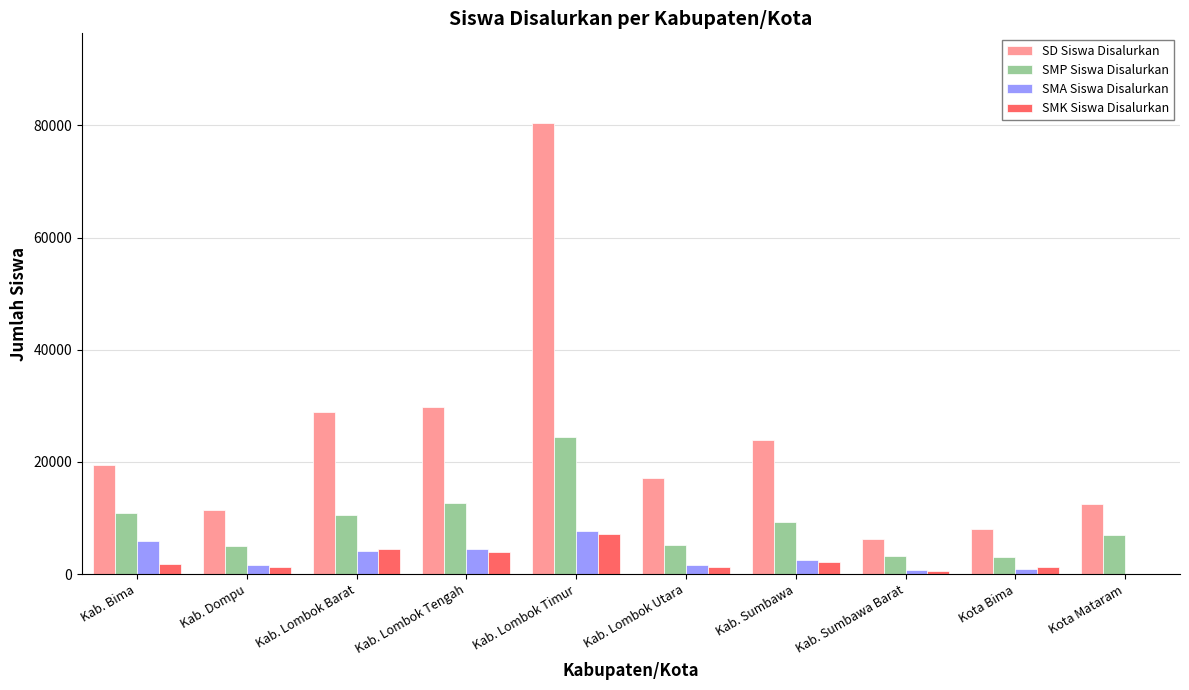

What is the sum of all SMA Siswa Disalurkan values?

29603